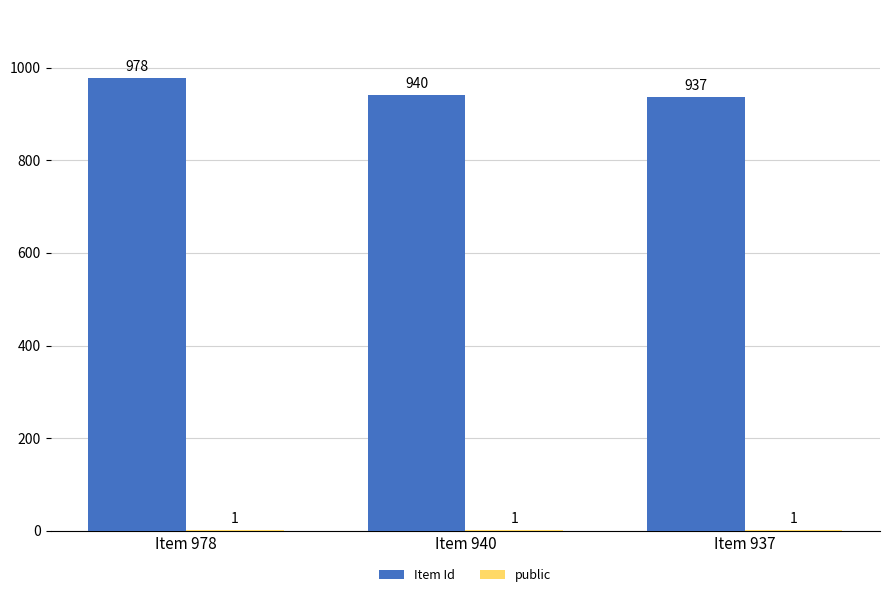

Which series changed the most between Item 978 and Item 937?

Item Id